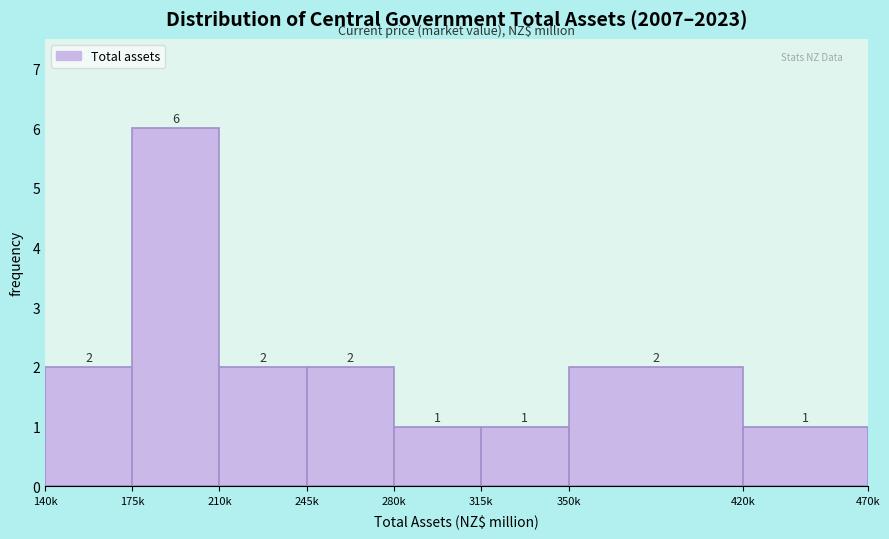

Reading left to right, what are all the values shown in this chart?

2	6	2	2	1	1	2	1